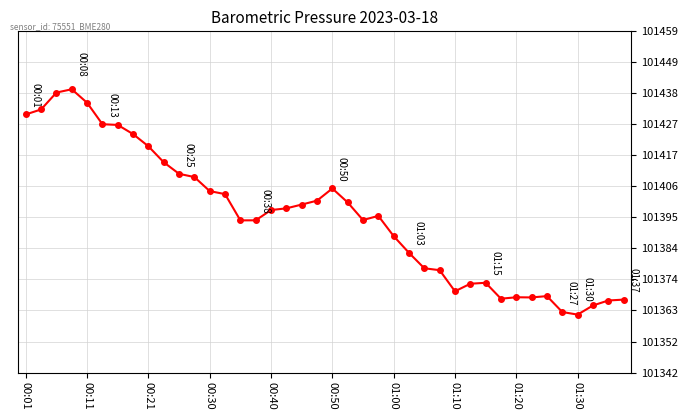

What is the greatest value displayed?

101439.4